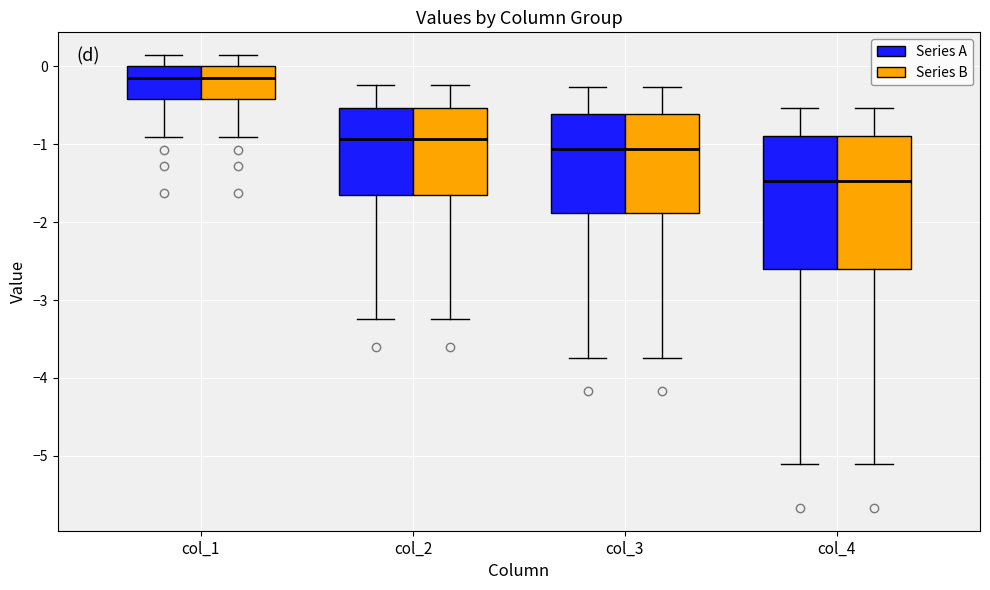

Where does the upper whisker of the box for col_3 (Series A) end on the y-axis? The values are not printed on the chart, so give them approximately, as read against the axis.

-0.3